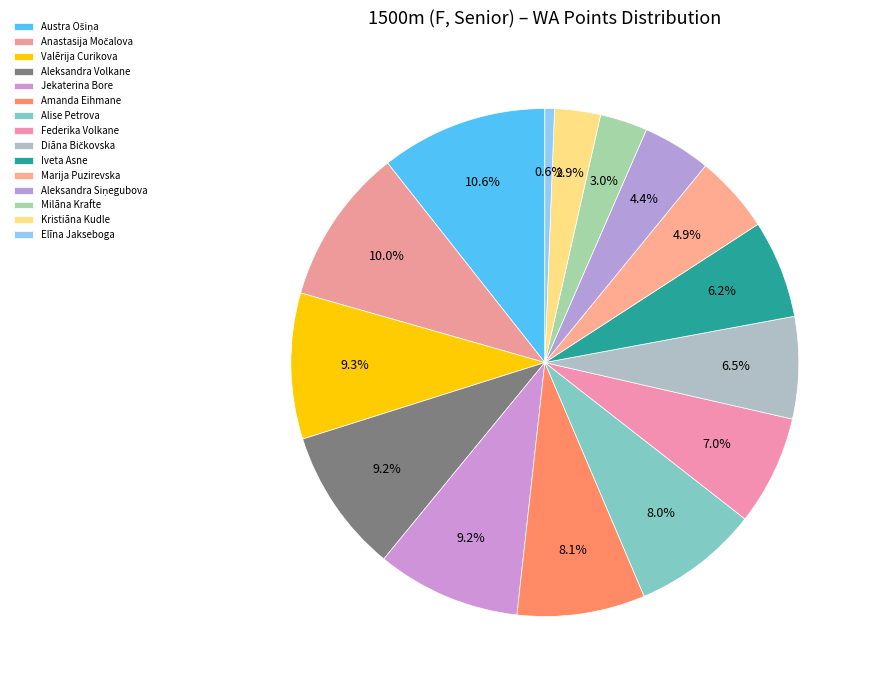

How many segments does this pie chart have?

15